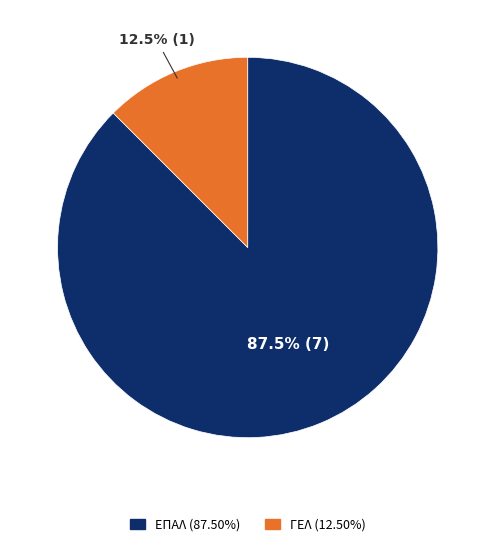

What portion of the pie excludes ΕΠΑΛ?

12.5%